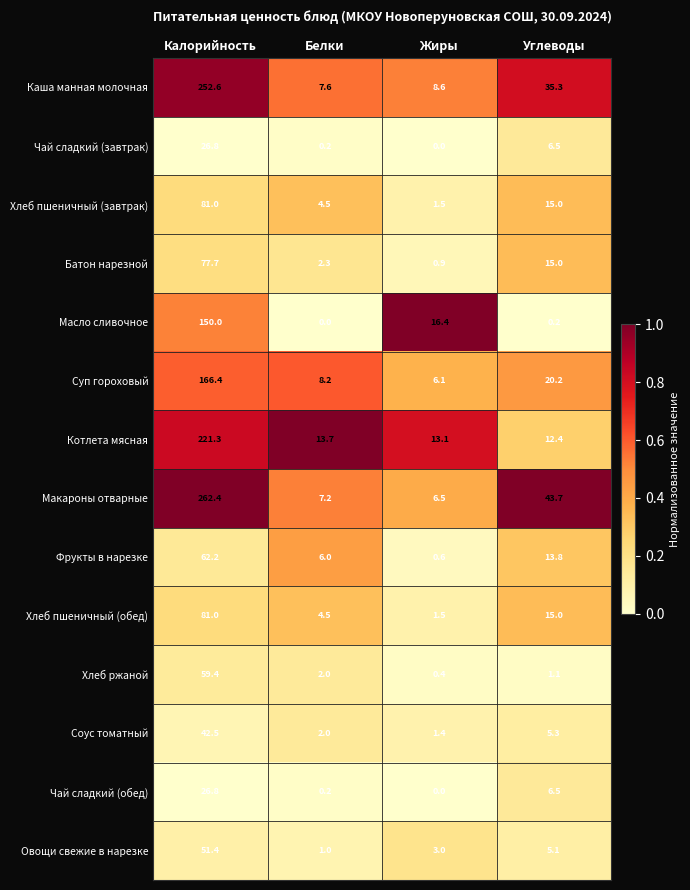

What is the difference between the second highest and second lowest values in the Суп гороховый series?

12.0